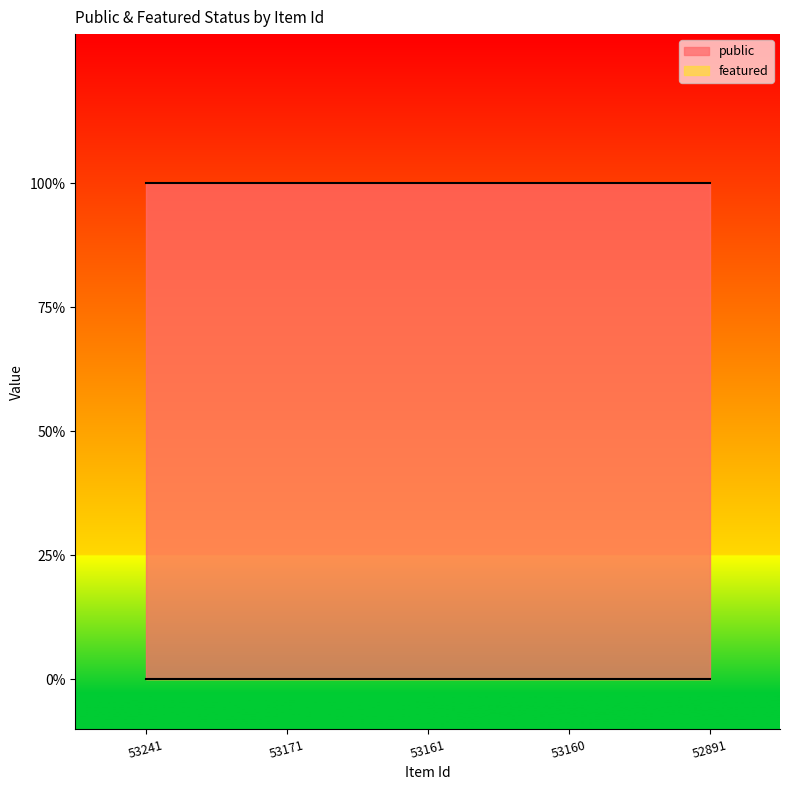

True or false: featured and public intersect in this chart.

False